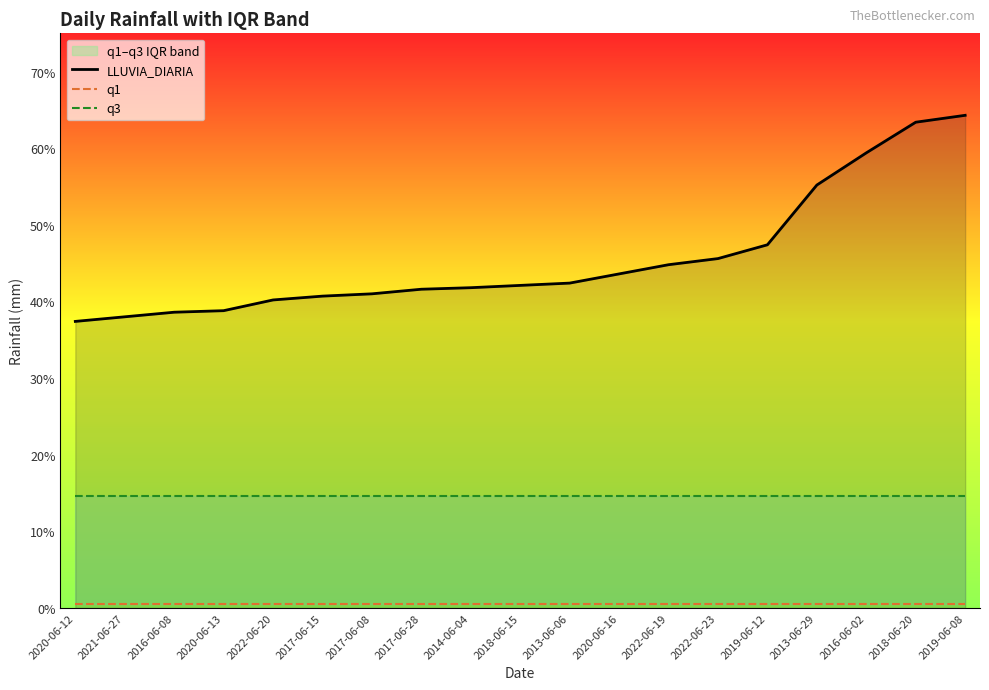

What is the difference between the second highest and minimum values in the LLUVIA_DIARIA series?

26.0